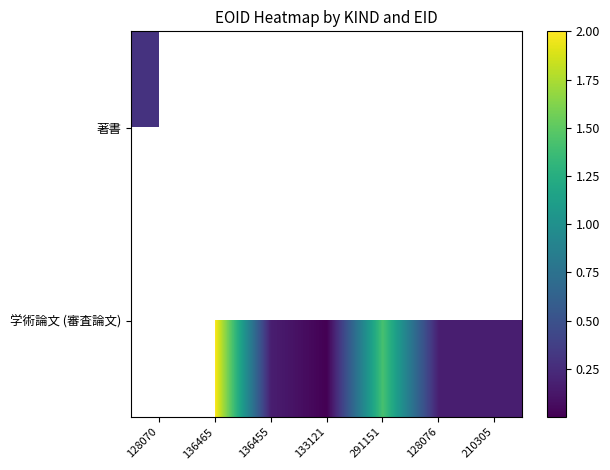

How many positive values does the 学術論文 (審査論文) series have?

5